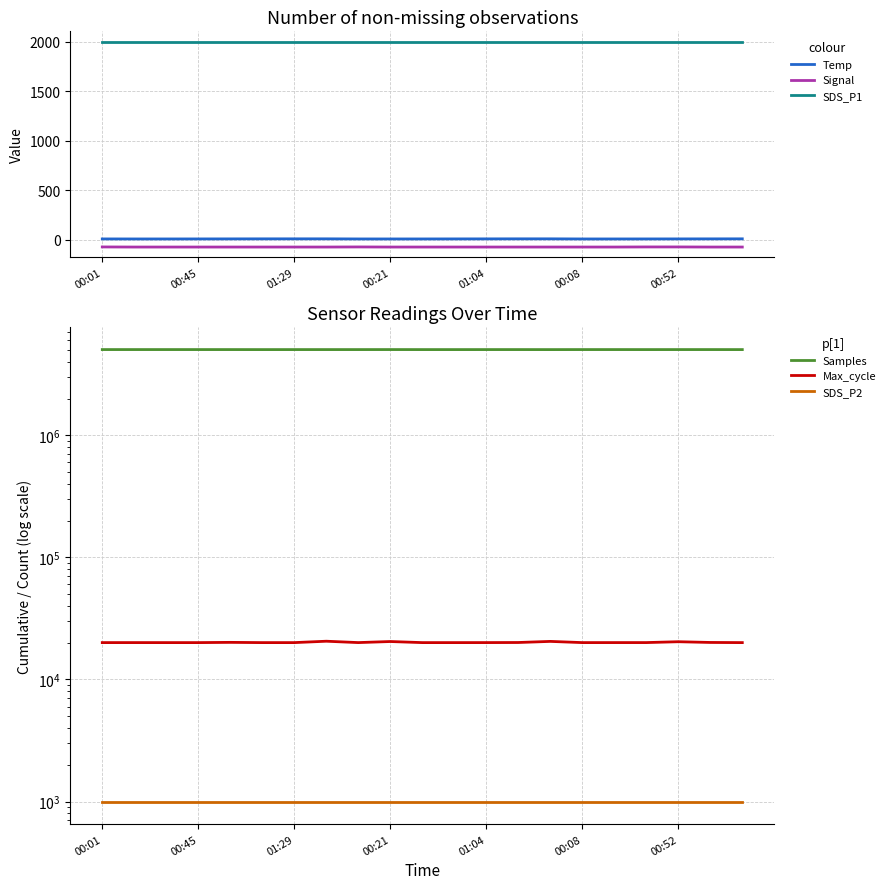

True or false: Signal and Temp intersect in this chart.

False